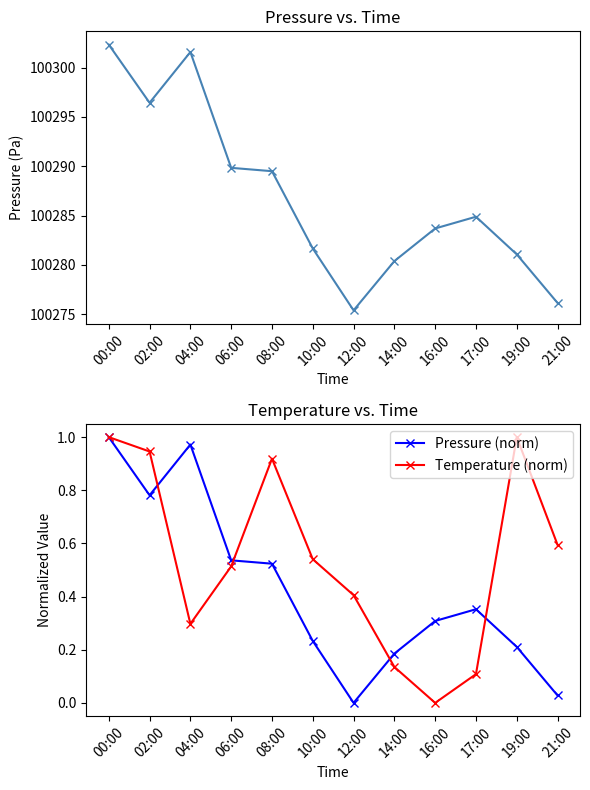

Reading left to right, list all the values displayed in this chart.

pressure: 100302.3	100296.4	100301.6	100289.8	100289.5	100281.7	100275.4	100280.4	100283.7	100284.9	100281.1	100276.1
Pressure (norm): 1.0	0.8	1.0	0.5	0.5	0.2	0.0	0.2	0.3	0.4	0.2	0.0
Temperature (norm): 1.0	0.9	0.3	0.5	0.9	0.5	0.4	0.1	0.0	0.1	1.0	0.6